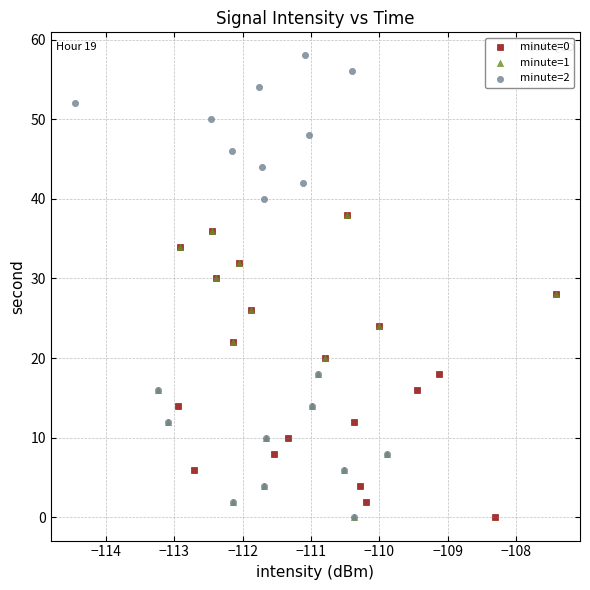

Which series has the widest spread of Y values?

minute=2